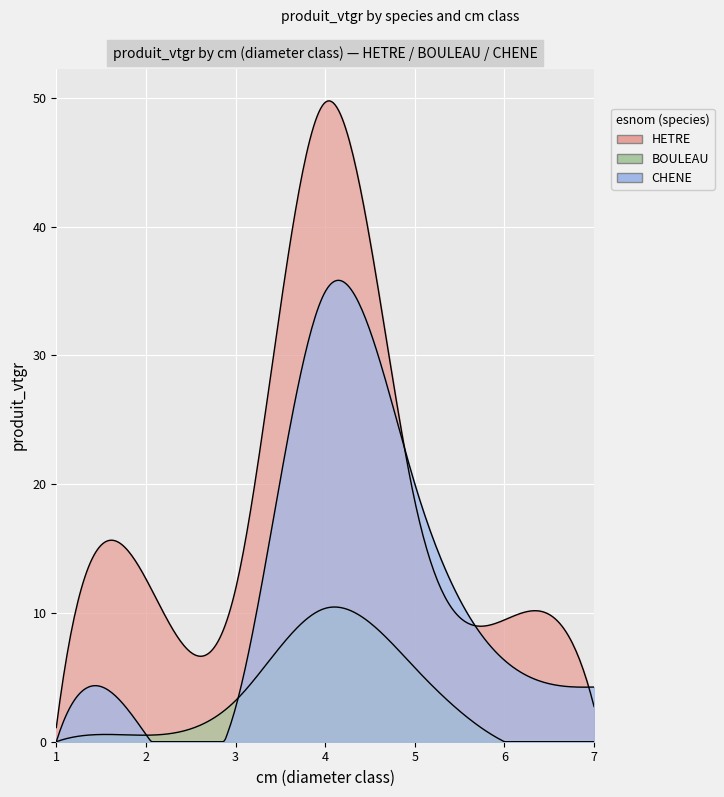

Rank the series at 5 from highest to lowest value.

CHENE, HETRE, BOULEAU